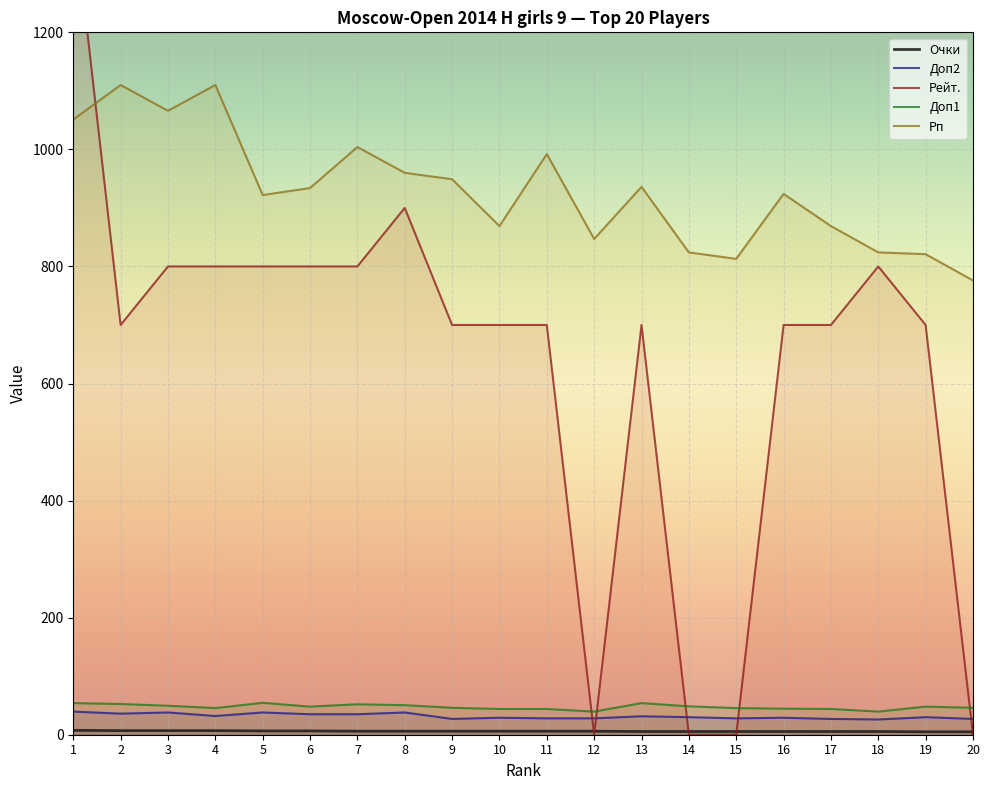

Reading right to left, extract all data points from this chart.

Очки: 20=5.0	19=5.0	18=5.5	17=5.5	16=5.5	15=5.5	14=5.5	13=5.5	12=6.0	11=6.0	10=6.0	9=6.0	8=6.0	7=6.0	6=6.5	5=6.5	4=7.0	3=7.0	2=7.0	1=7.5
Доп2: 20=27.0	19=30.0	18=26.0	17=27.0	16=29.0	15=28.0	14=30.0	13=31.5	12=28.0	11=28.0	10=29.0	9=27.0	8=38.0	7=35.0	6=35.0	5=38.0	4=32.0	3=38.0	2=36.0	1=39.5
Рейт.: 20=0.0	19=700.0	18=800.0	17=700.0	16=700.0	15=0.0	14=0.0	13=700.0	12=0.0	11=700.0	10=700.0	9=700.0	8=900.0	7=800.0	6=800.0	5=800.0	4=800.0	3=800.0	2=700.0	1=1412.0
Доп1: 20=46.0	19=48.0	18=39.5	17=44.0	16=44.5	15=45.5	14=48.5	13=54.0	12=39.5	11=44.0	10=44.0	9=46.0	8=50.5	7=52.0	6=48.0	5=54.5	4=45.5	3=49.5	2=52.5	1=54.0
Рп: 20=776.0	19=821.0	18=824.0	17=869.0	16=924.0	15=813.0	14=824.0	13=936.0	12=847.0	11=992.0	10=869.0	9=949.0	8=960.0	7=1004.0	6=934.0	5=922.0	4=1110.0	3=1066.0	2=1110.0	1=1051.0